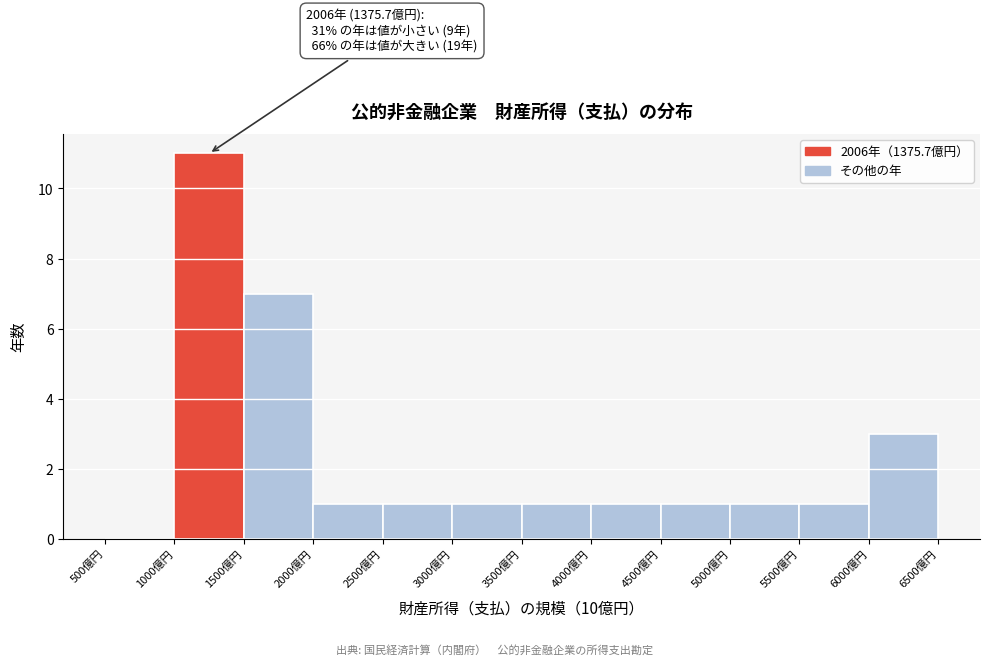

Over which range of the x-axis is the bar tallest?

1000 to 1500